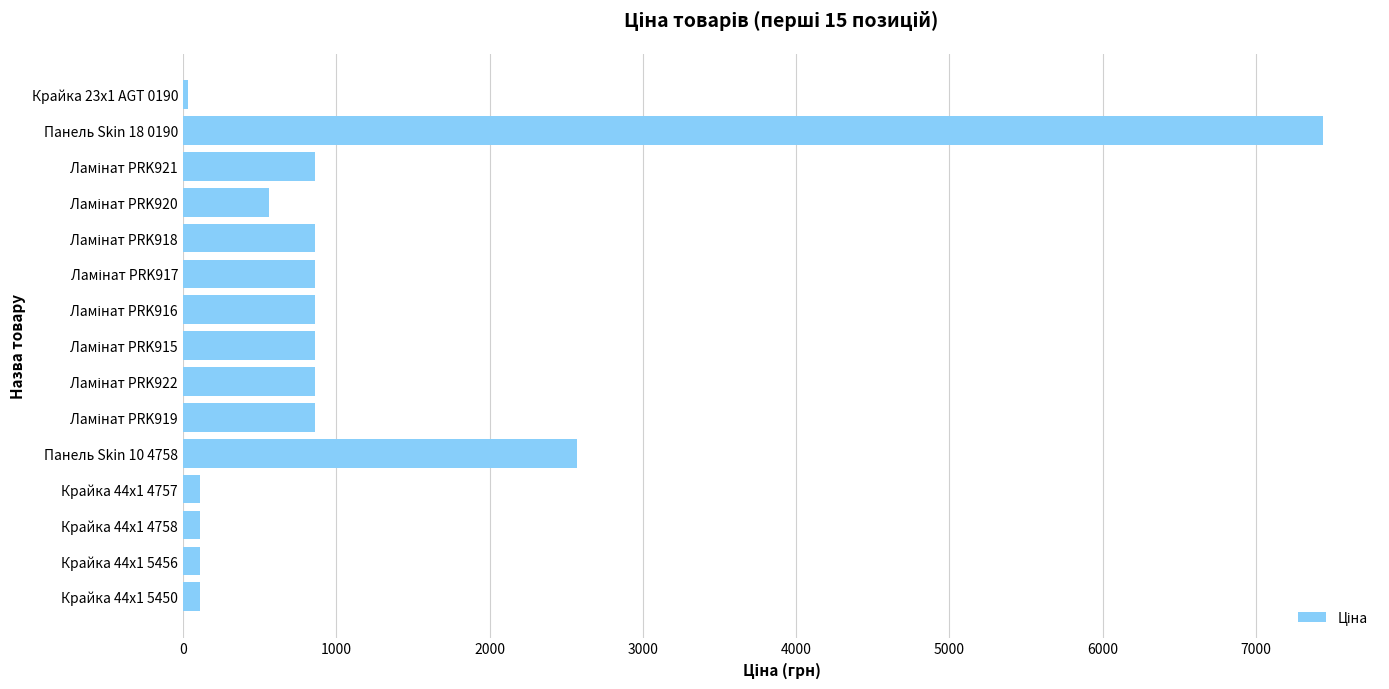

What is the value of the 9th bar from the top?

862.8